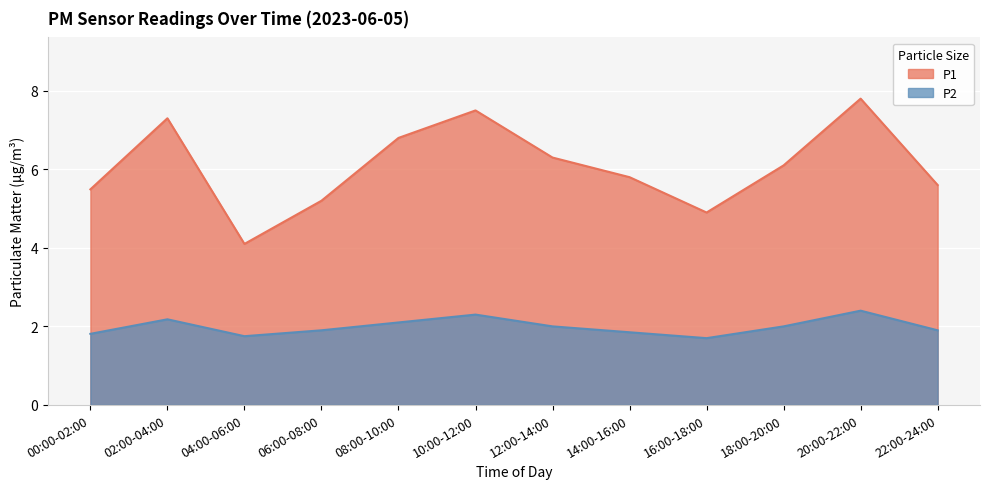

Which category has the highest value in the P1 series?

20:00-22:00